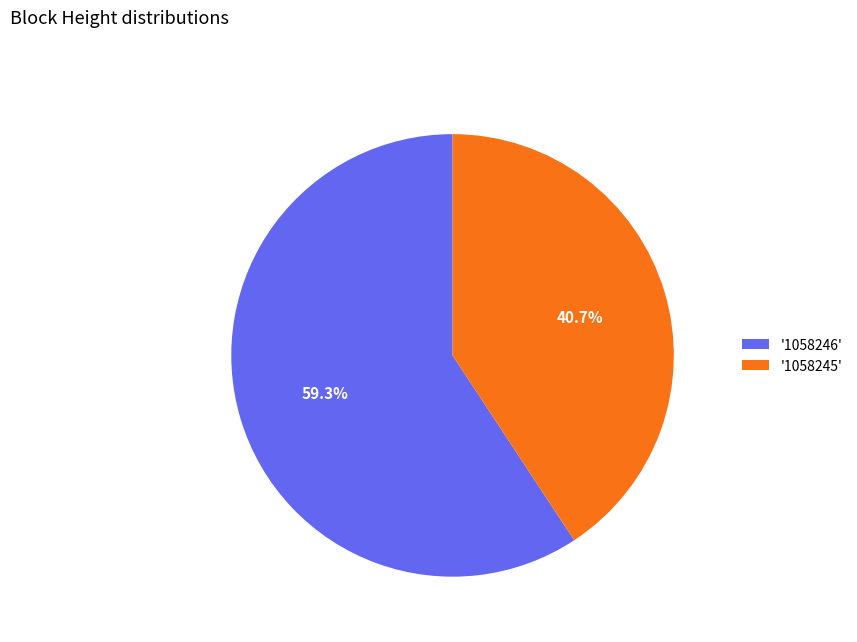

Does any single category account for the majority?

Yes